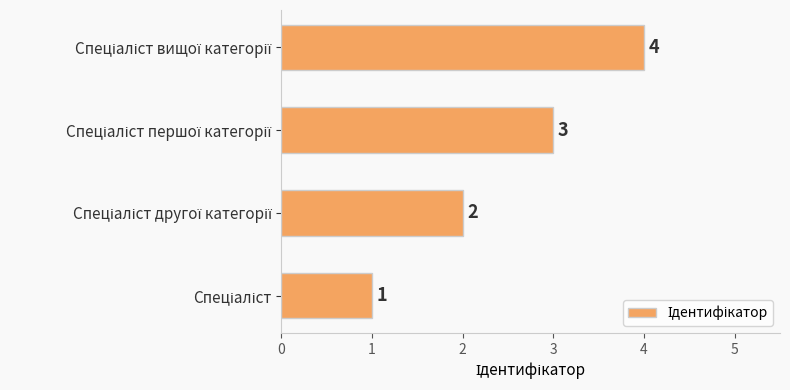

Does the chart contain any negative values?

No